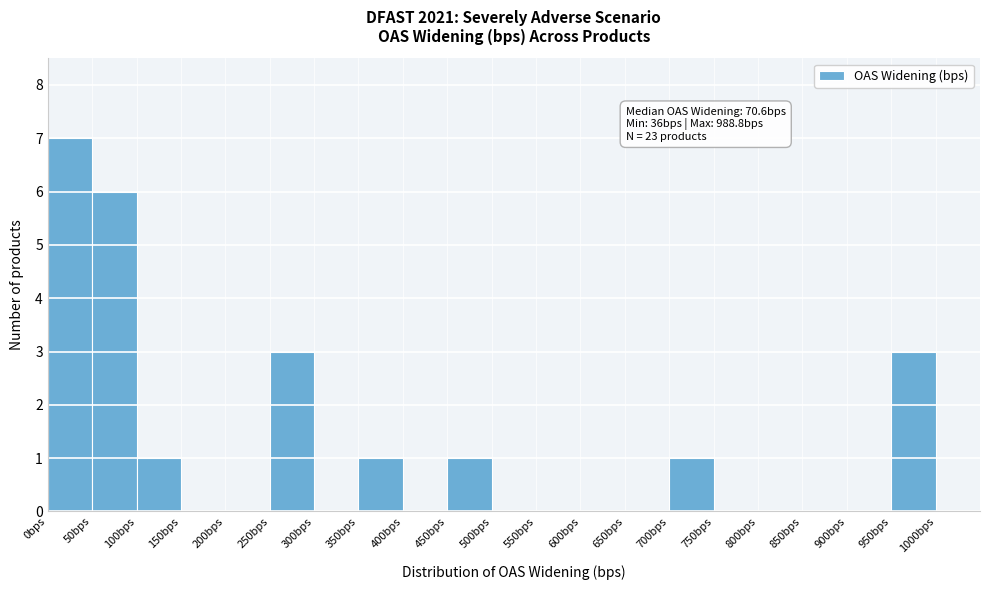

Over which range of the x-axis is the bar tallest?

0 to 50